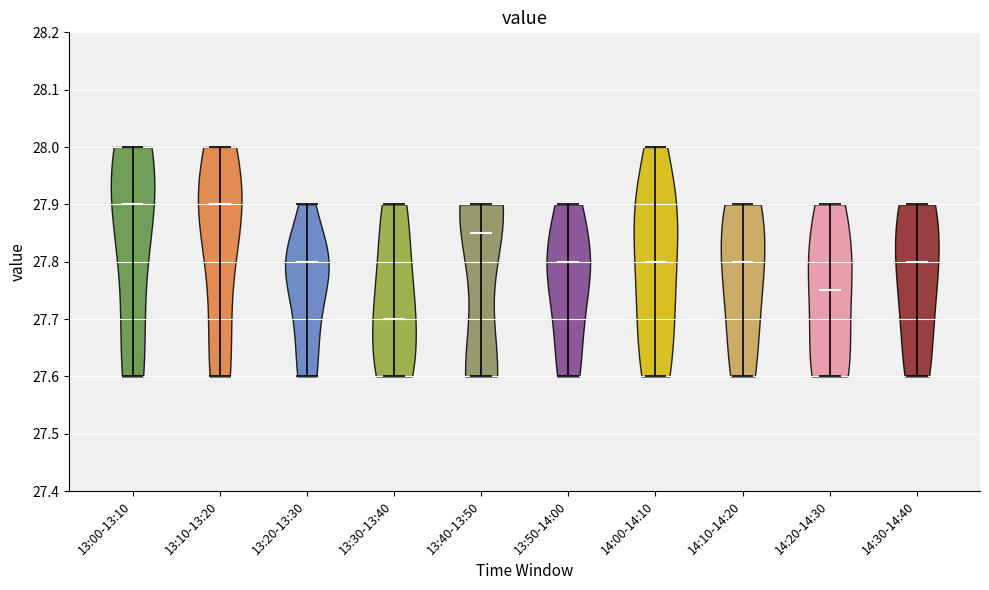

What is the lowest point the violin for 13:20-13:30 reaches on the y-axis? The values are not printed on the chart, so give them approximately, as read against the axis.

27.60